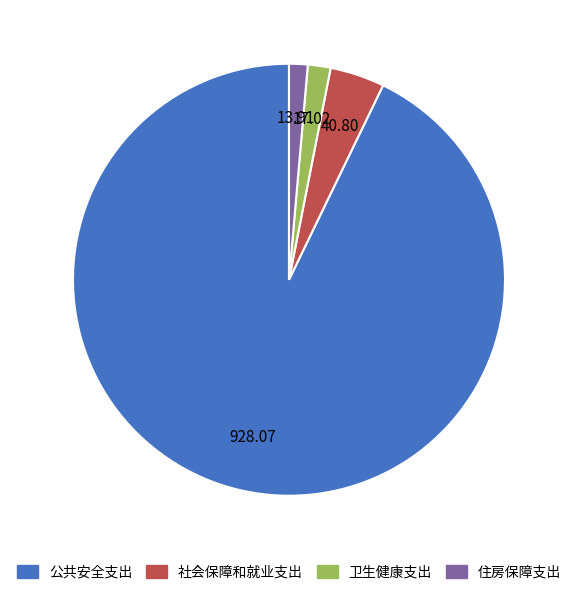

Which category has the biggest portion of the pie?

公共安全支出